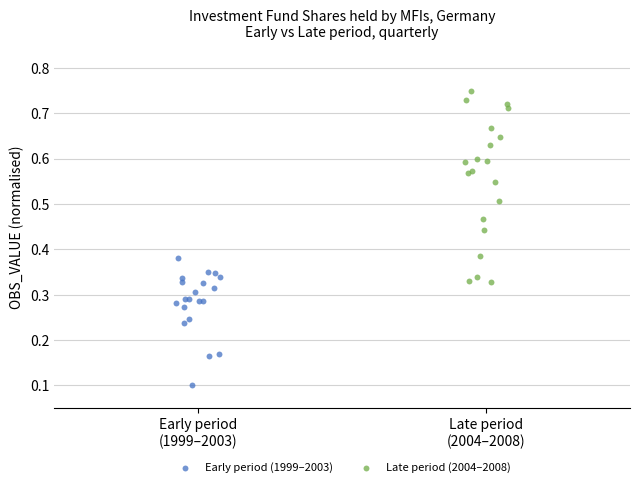

Which series contains the highest Y value?

Late period (2004–2008)